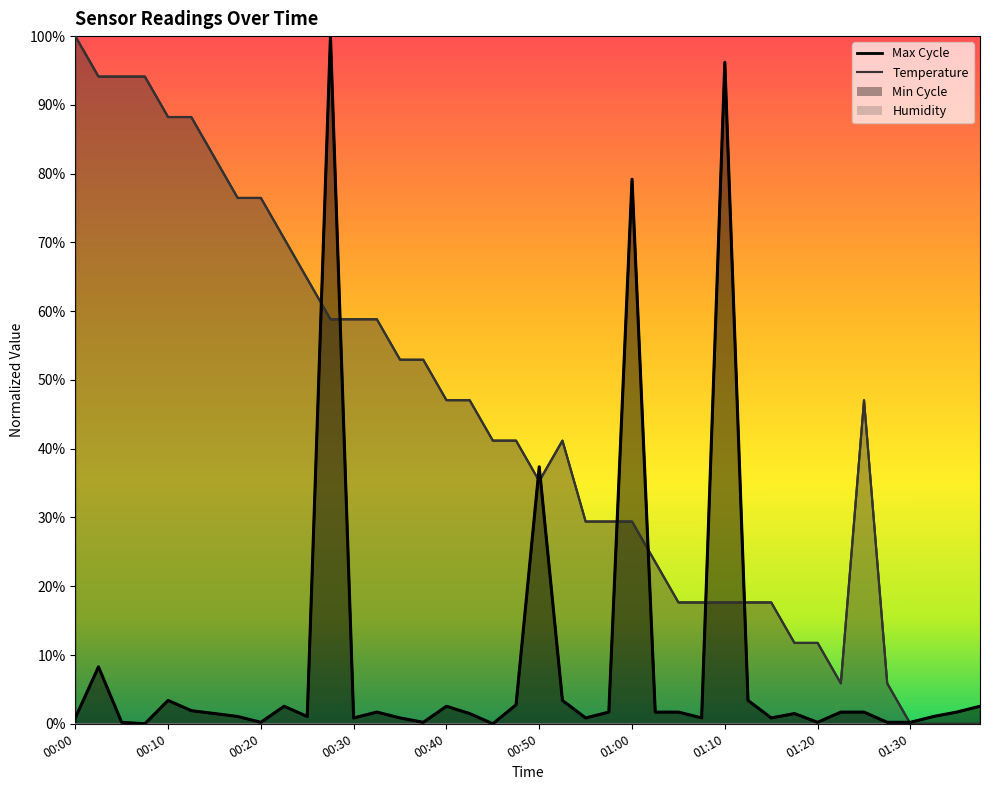

Is the value of Max_cycle at 00:30 greater than the value of Temp at 00:28?

No